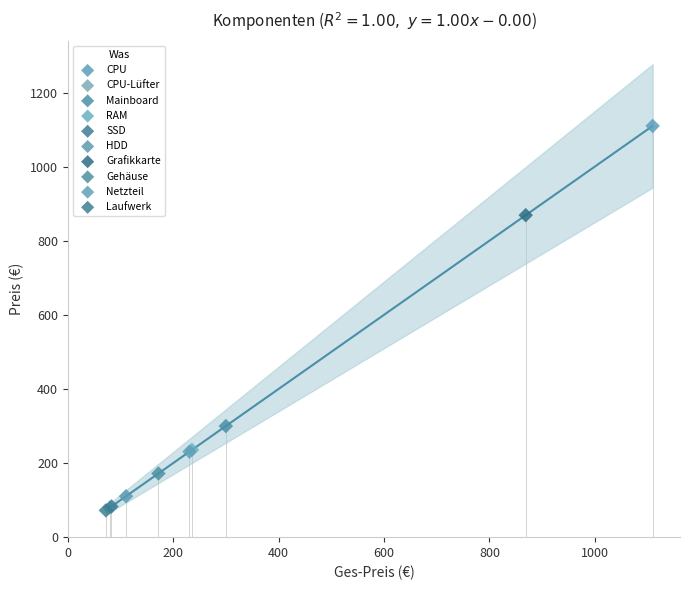

What are all the series names shown in the legend?

CPU, CPU-Lüfter, Mainboard, RAM, SSD, HDD, Grafikkarte, Gehäuse, Netzteil, Laufwerk